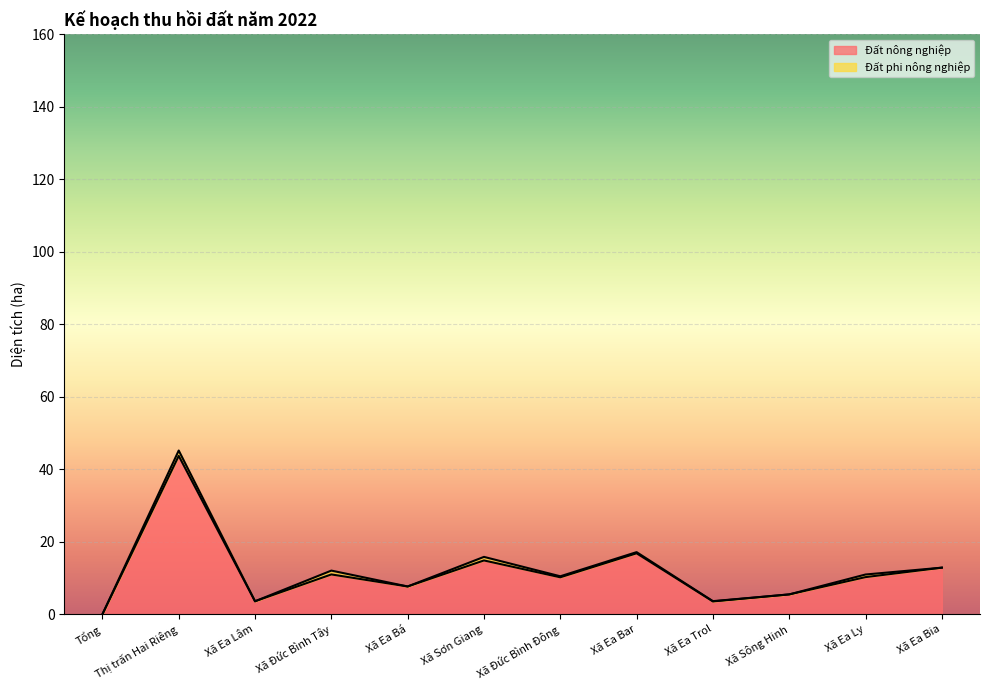

What is the difference between the maximum and minimum values?

43.7